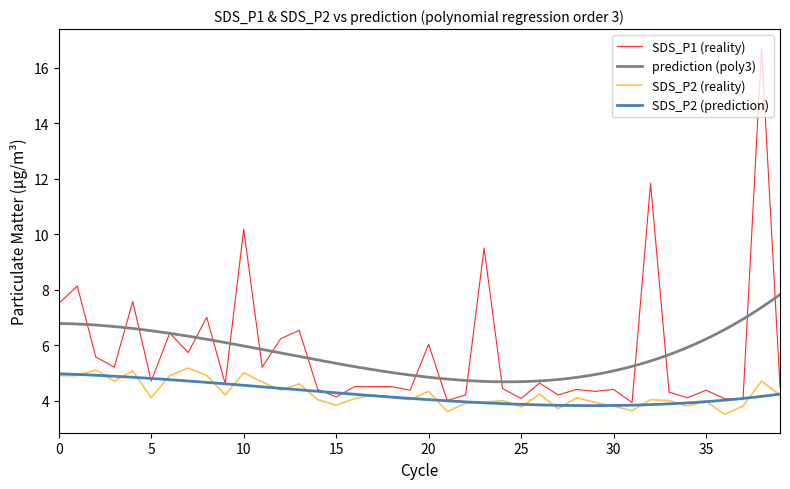

Reading right to left, transcribe all the data shown in this chart.

SDS_P1: 4.5	16.7	4.0	4.1	4.4	4.1	4.3	11.8	3.9	4.4	4.3	4.4	4.2	4.6	4.1	4.4	9.5	4.2	4.0	6.0	4.4	4.5	4.5	4.5	4.1	4.4	6.5	6.2	5.2	10.2	4.6	7.0	5.7	6.4	4.7	7.6	5.2	5.6	8.1	7.5
SDS_P2: 4.2	4.7	3.8	3.5	4.0	3.8	4.0	4.0	3.6	3.8	3.9	4.1	3.7	4.2	3.8	4.0	3.9	3.9	3.6	4.3	4.0	4.1	4.2	4.1	3.8	4.0	4.6	4.4	4.7	5.0	4.2	4.9	5.2	4.9	4.1	5.1	4.7	5.1	4.9	4.9